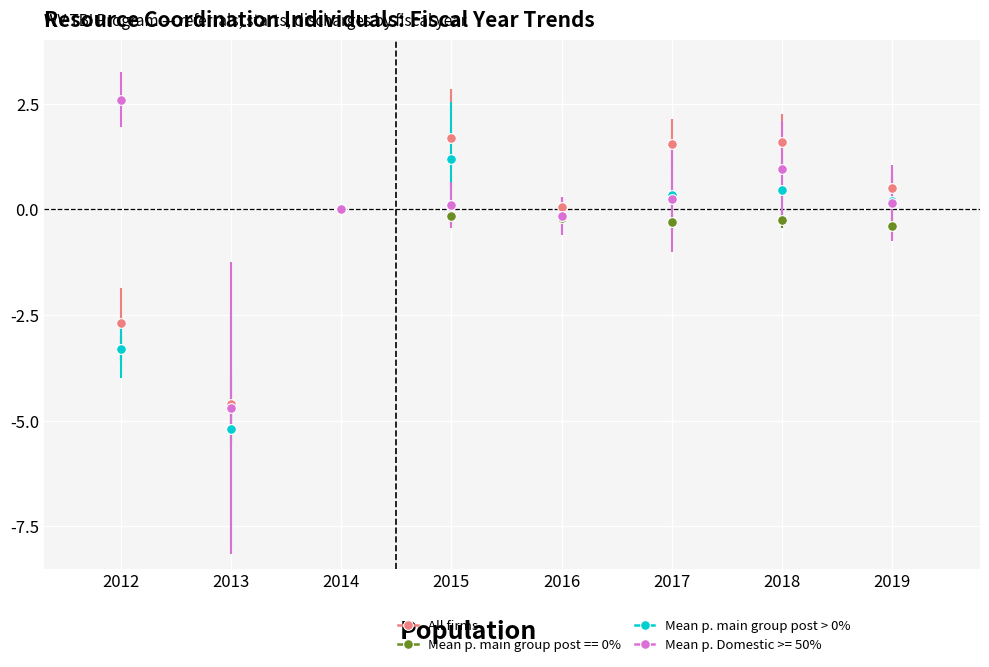

List the series in order of their peak value, highest first.

Mean p. Domestic >= 50%, All firms, Mean p. main group post > 0%, Mean p. main group post == 0%